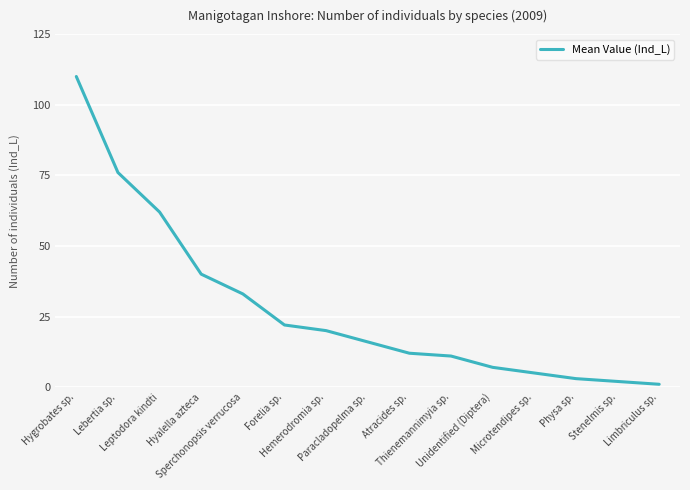

What is the greatest value displayed?

110